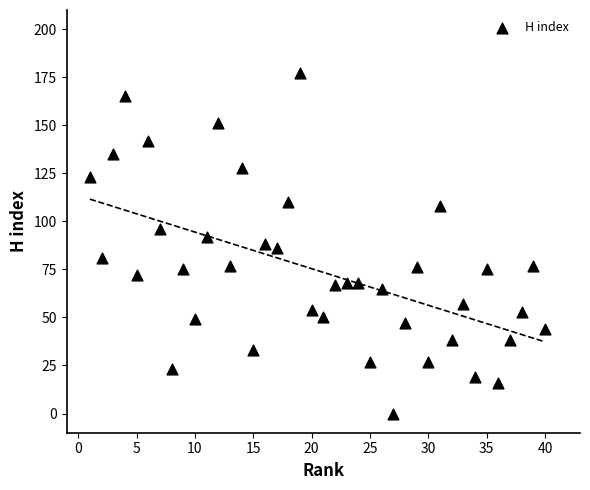

What is the range of X values (max minus min)?

39